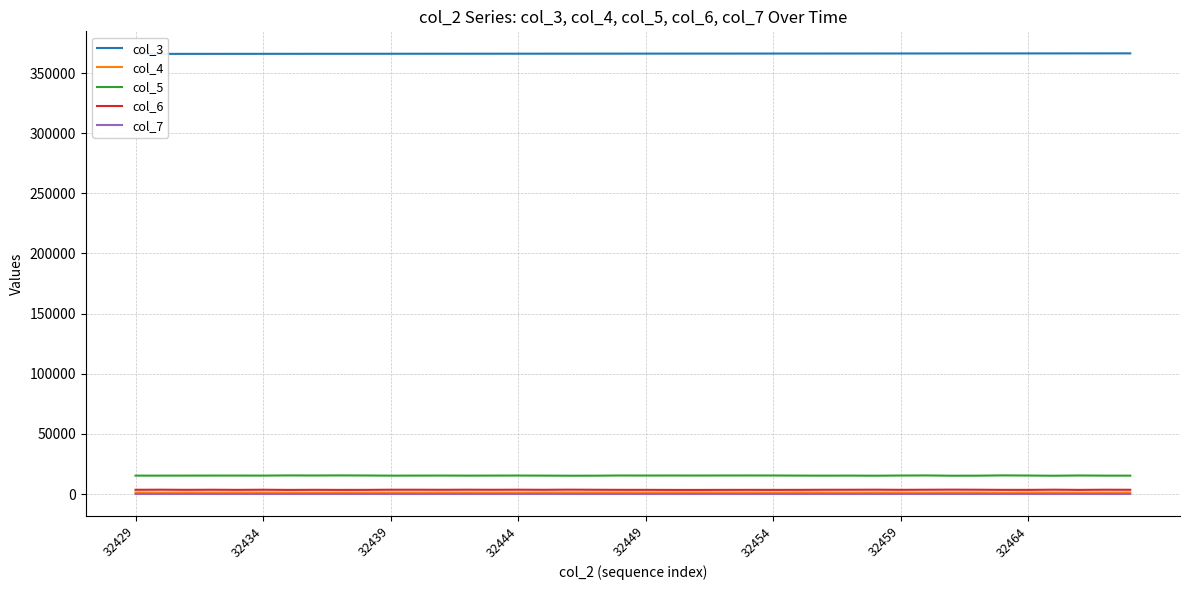

True or false: col_7 and col_5 intersect in this chart.

False